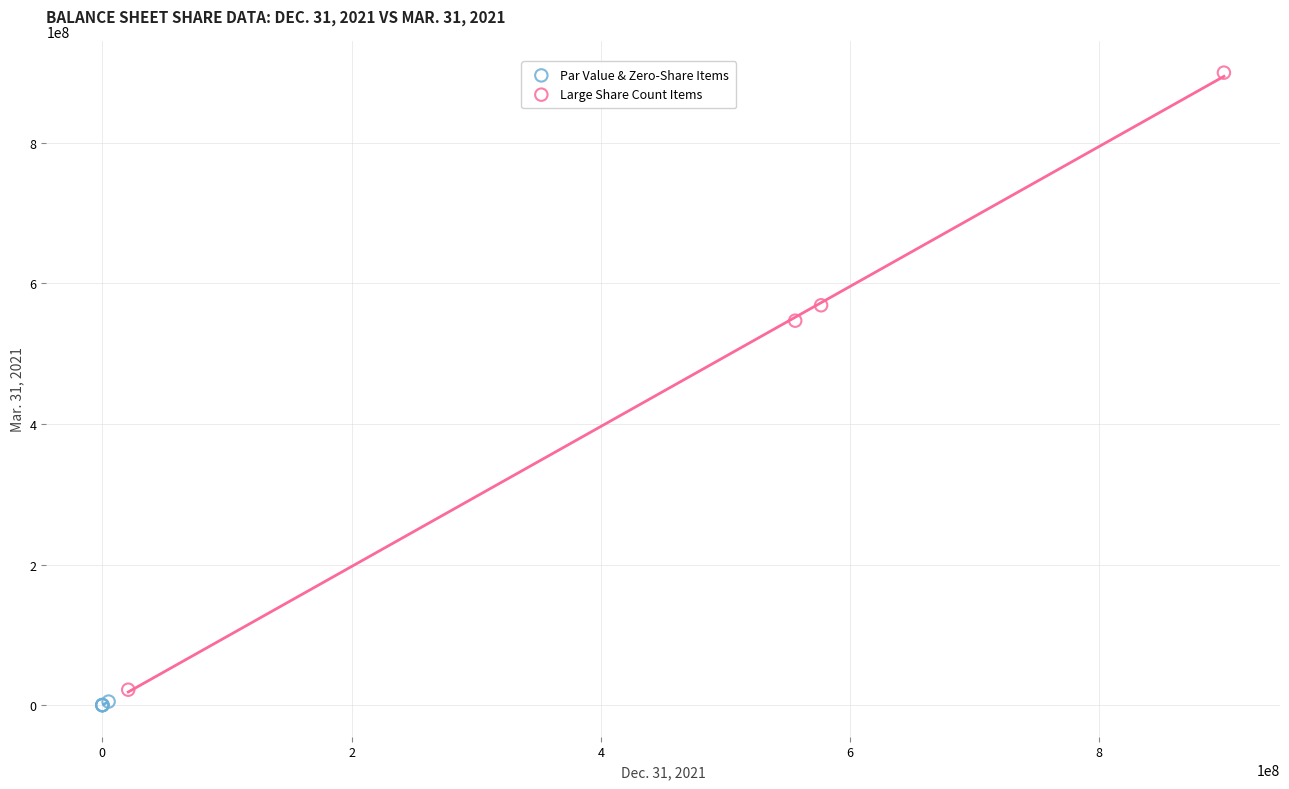

Which series reaches the maximum Y coordinate?

Large Share Count Items